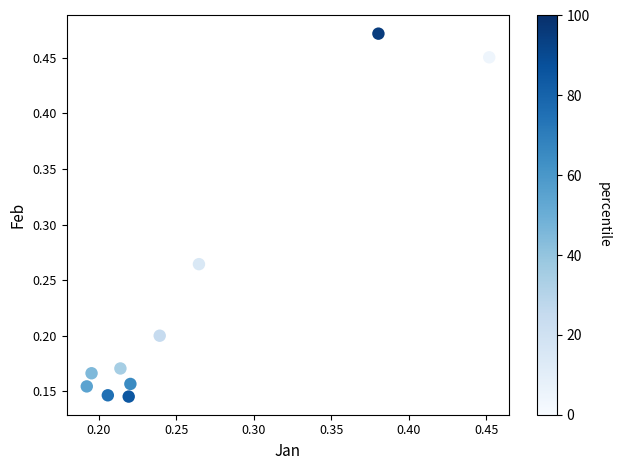

How many data points are displayed?

10